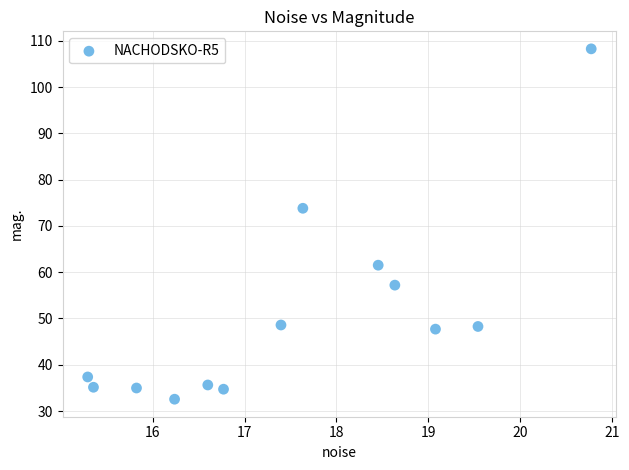

What is the range of Y values (max minus min)?

75.7